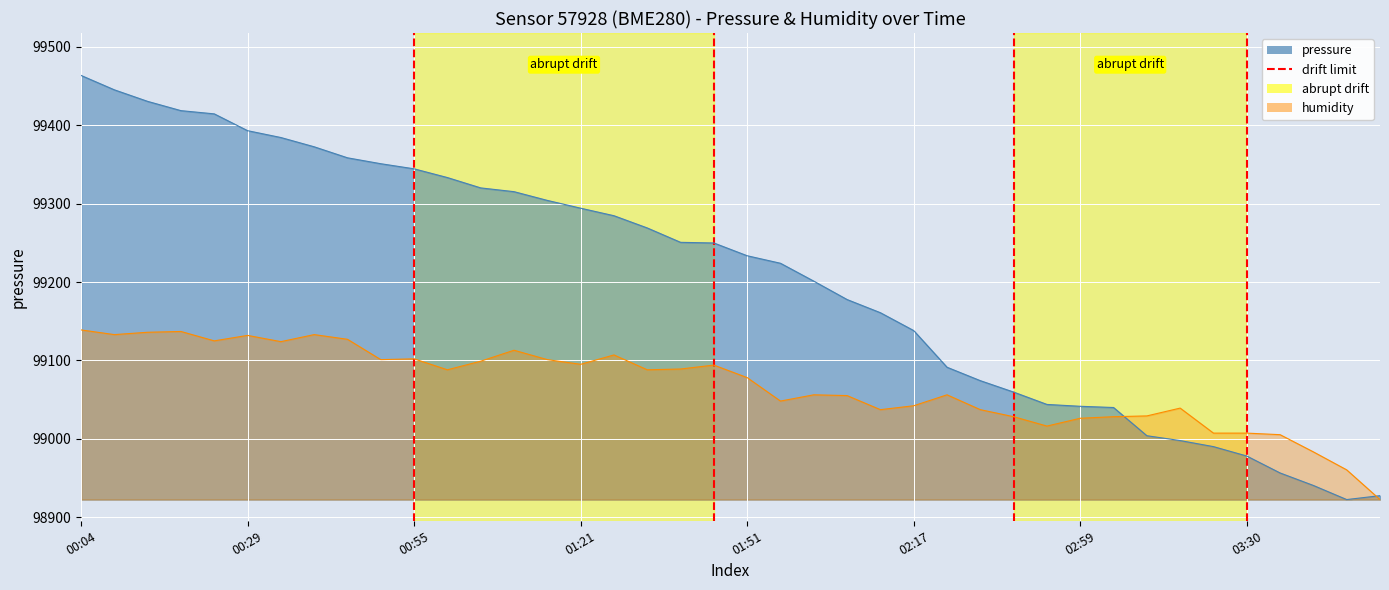

Is it true that the value at 00:55 is 0?

False